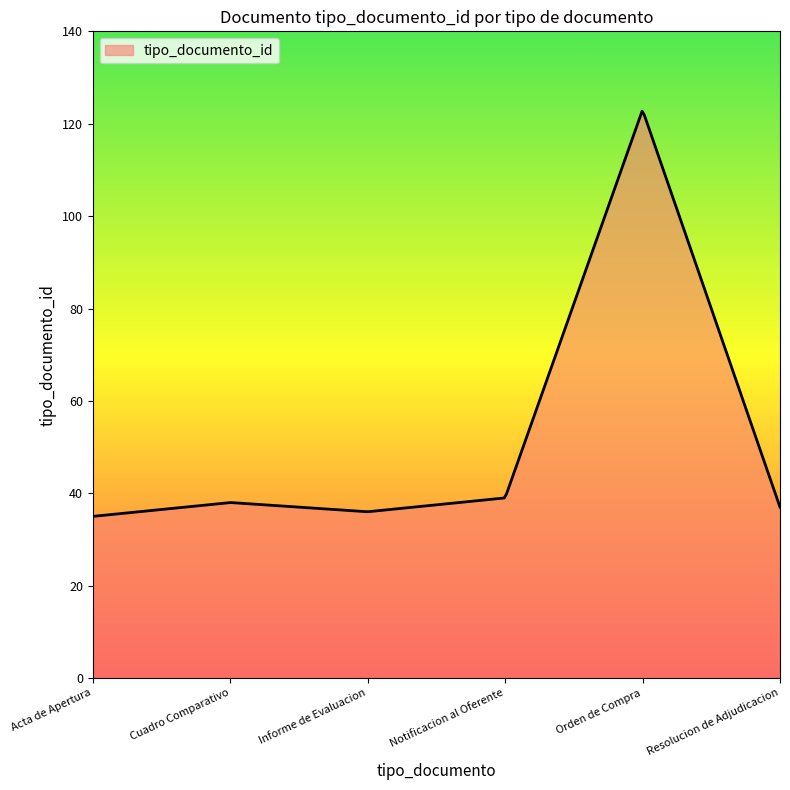

What is the smallest value displayed?

35.0